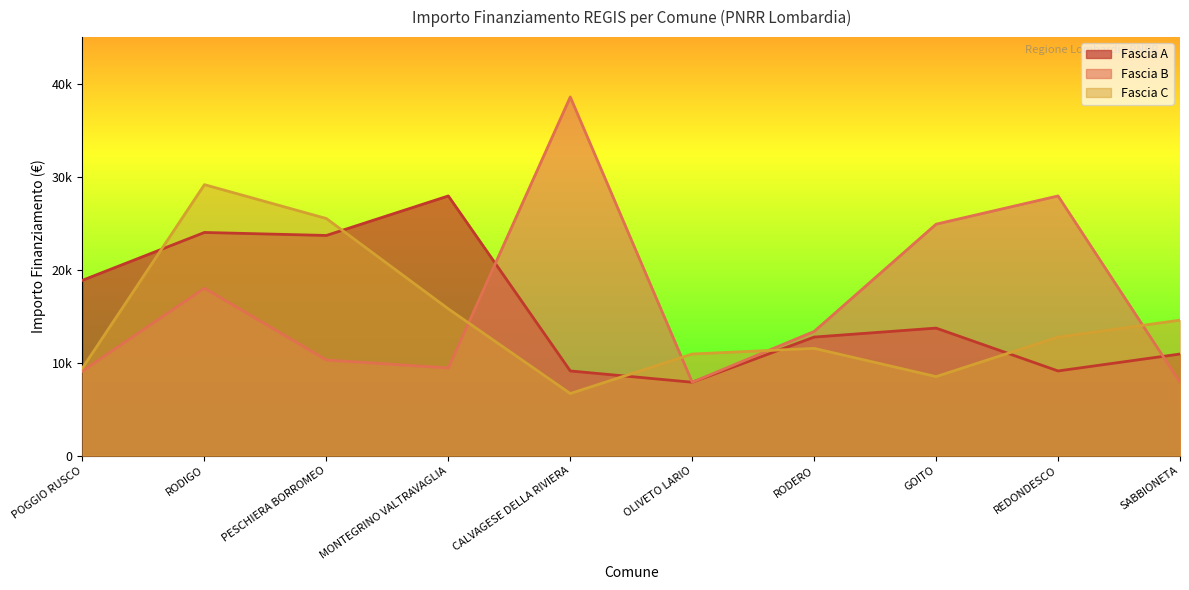

Which has a higher value, RODIGO or OLIVETO LARIO?

RODIGO